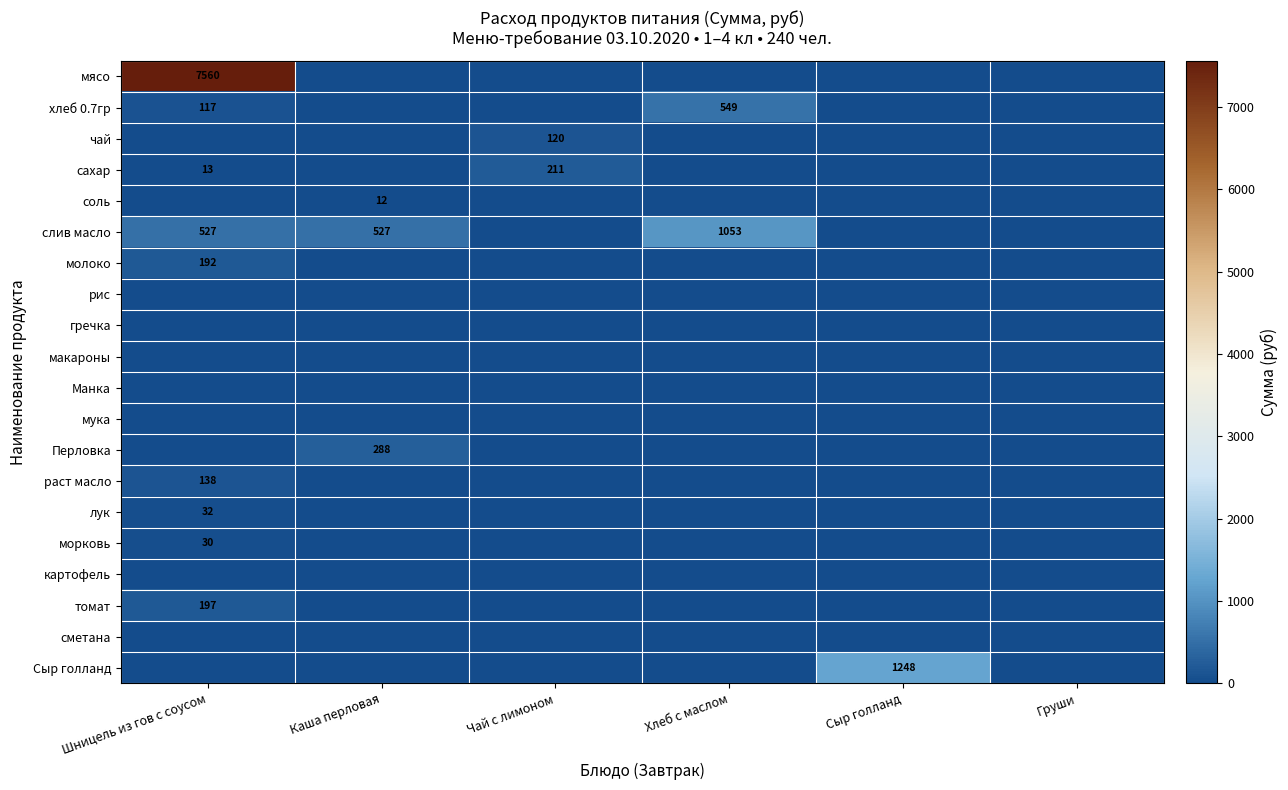

Is it true that молоко equals 333 at Шницель из гов с соусом?

False